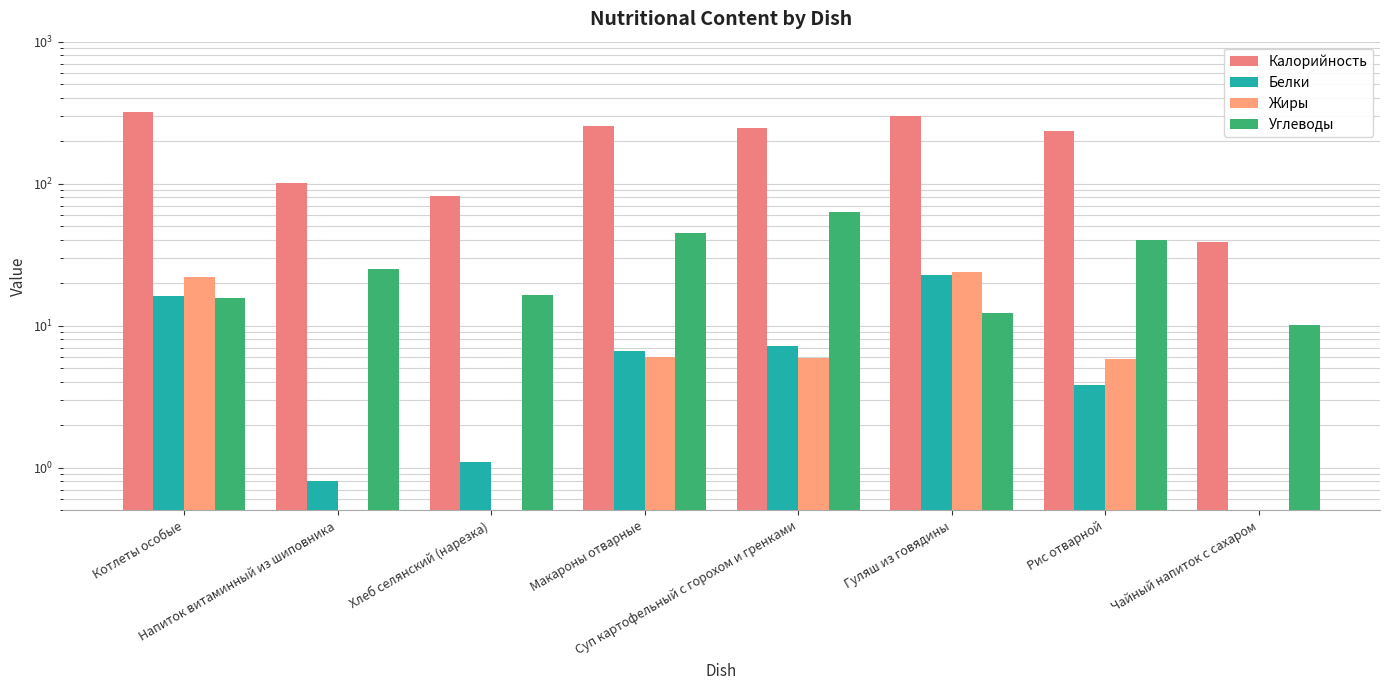

Reading left to right, transcribe all the data shown in this chart.

Калорийность: 320.0	101.0	81.5	254.2	247.1	300.9	233.0	39.0
Белки: 16.2	0.8	1.1	6.6	7.2	22.6	3.8	0.2
Жиры: 22.1	0.0	0.3	6.0	5.9	23.7	5.8	0.0
Углеводы: 15.7	25.0	16.5	45.3	62.8	12.2	40.3	10.0